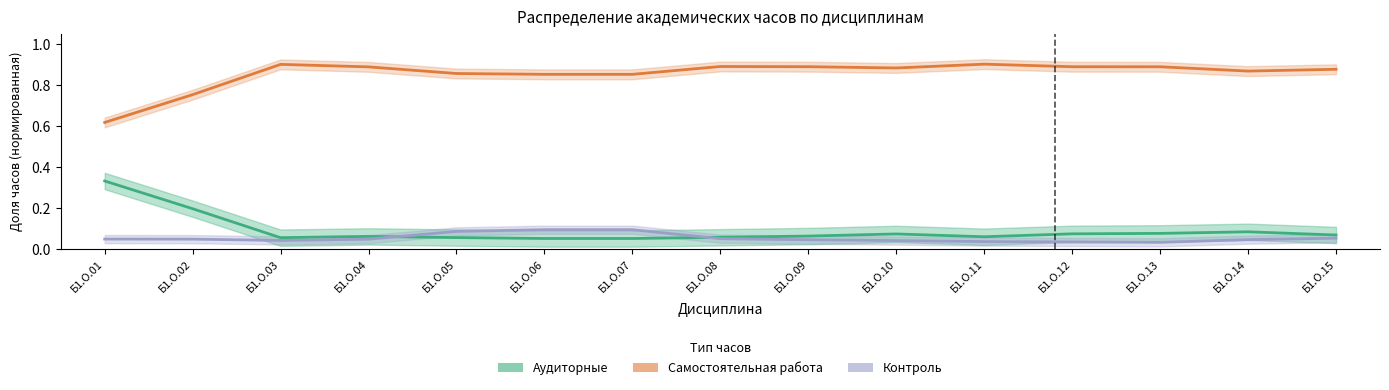

How many Самостоятельная работа values are between 0 and 1?

15